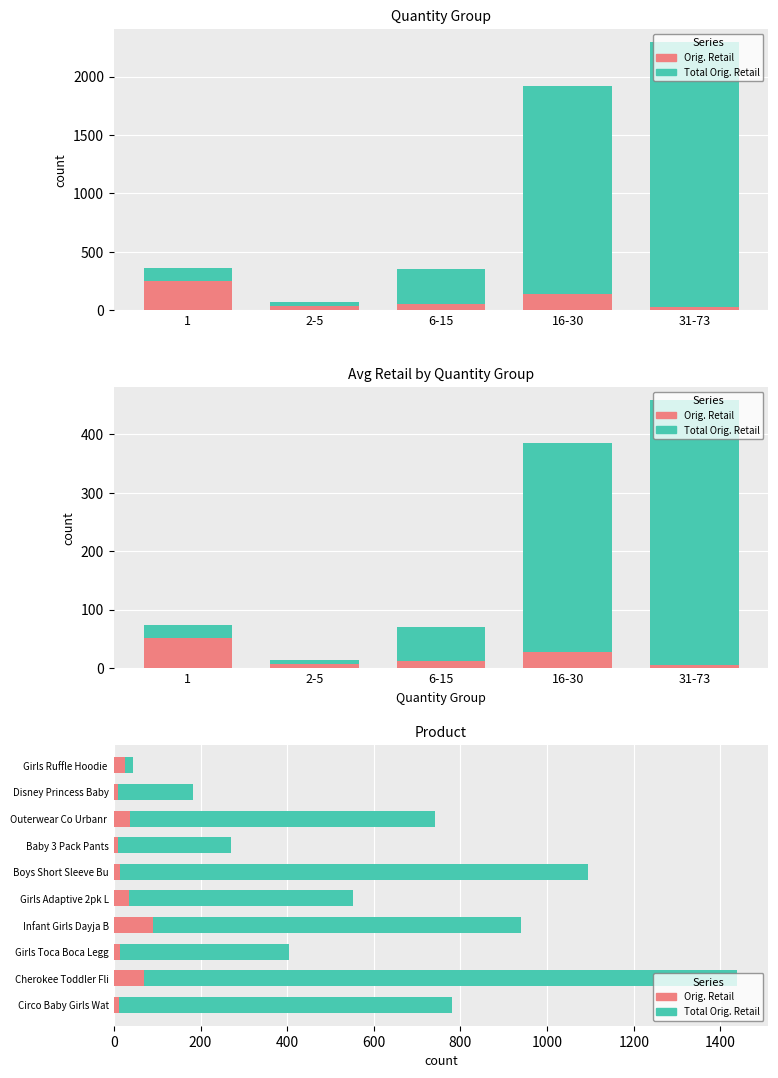

What is the maximum value for Orig. Retail?

89.9